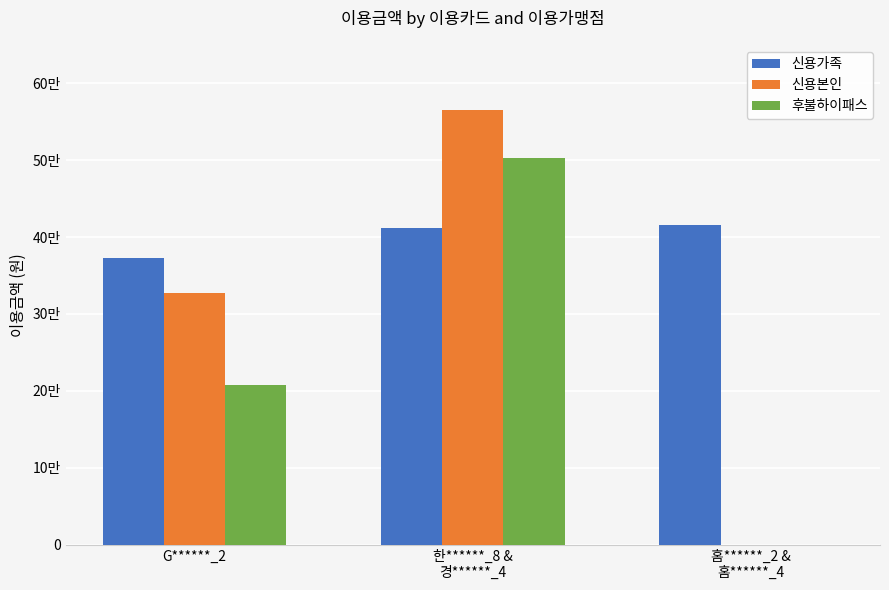

Is it true that 신용본인 equals 786961 at 한******_8 &
경******_4?

False